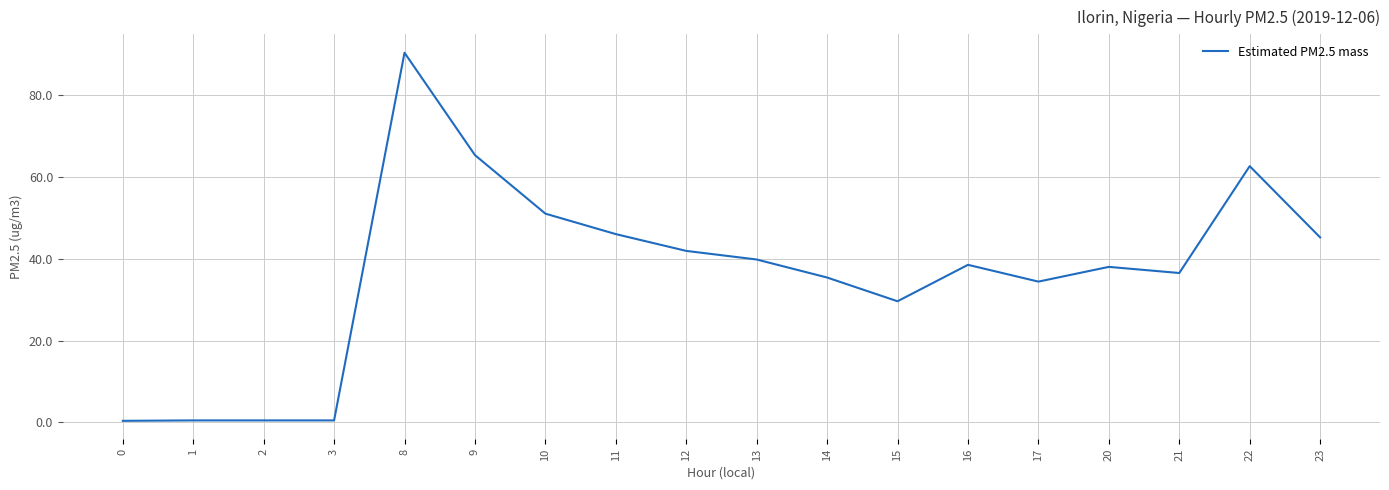

What is the difference between the maximum and minimum values?

89.9